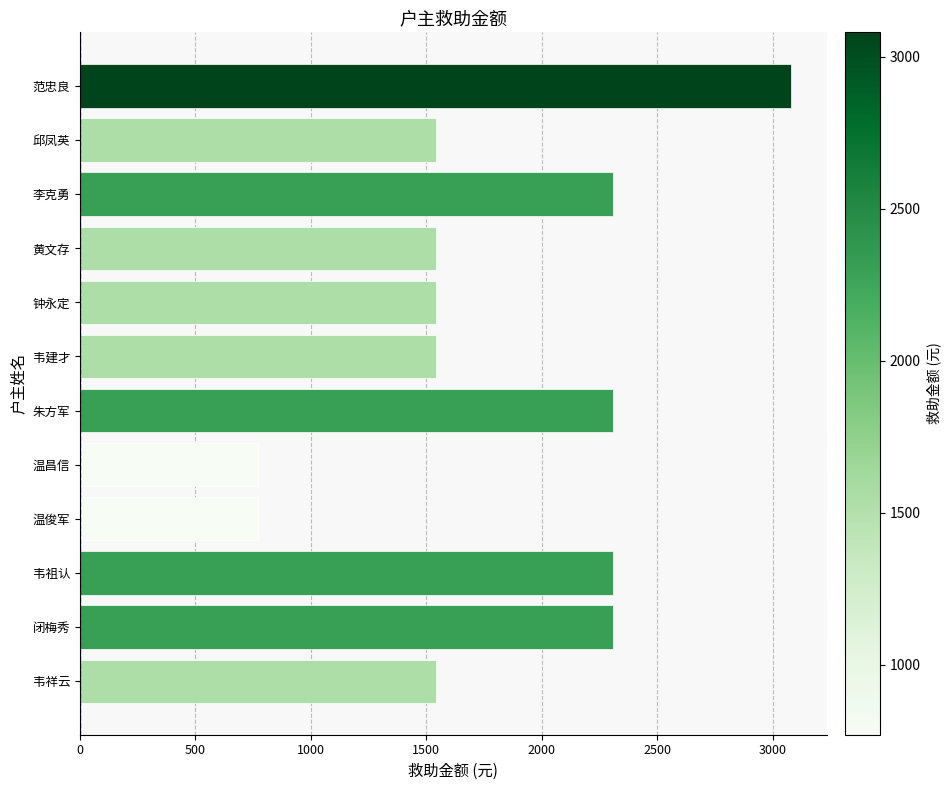

The chart shows a value of 2310 at 朱方军. True or false?

True